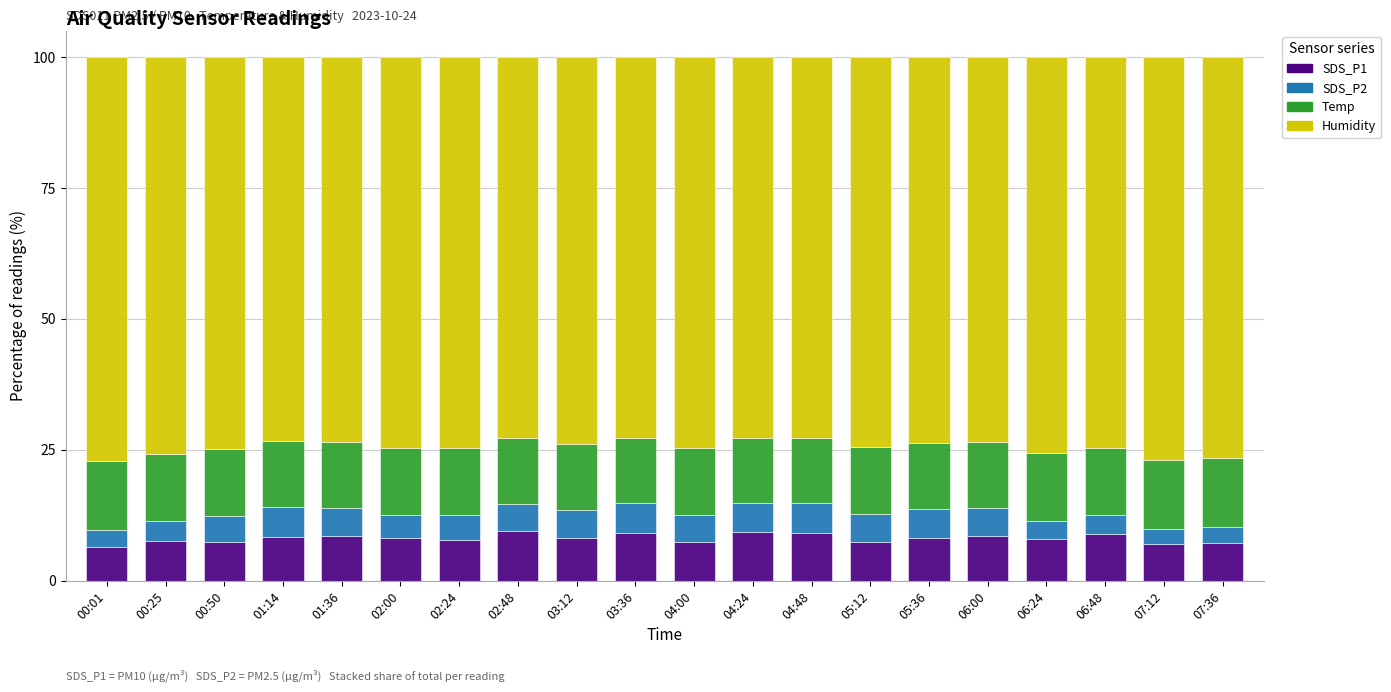

What is the total value across all series at 04:24?

100.0